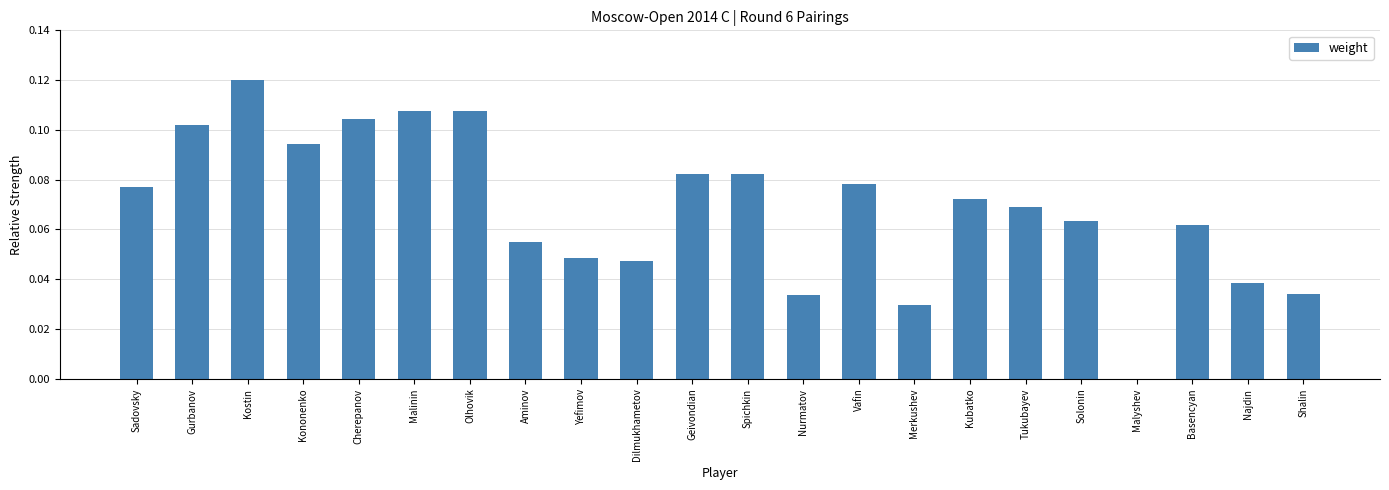

The chart shows a value of 0.0 at Dilmukhametov. True or false?

True